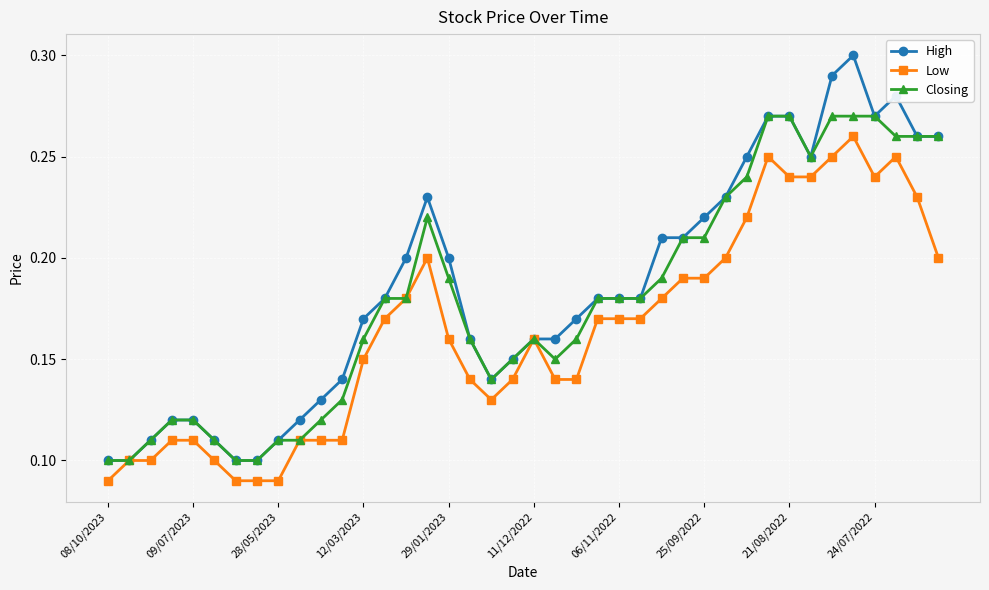

What are all the series names shown in the legend?

High, Low, Closing